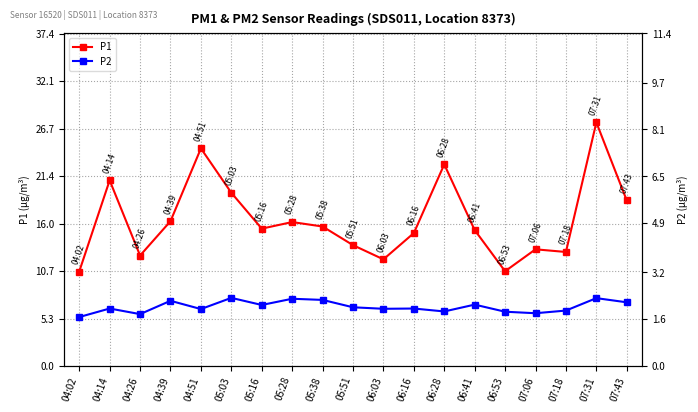

Reading left to right, transcribe all the data shown in this chart.

P1: 04:02=10.6	04:14=20.9	04:26=12.4	04:39=16.3	04:51=24.5	05:03=19.5	05:16=15.4	05:28=16.2	05:38=15.7	05:51=13.6	06:03=12.0	06:16=14.9	06:28=22.7	06:41=15.3	06:53=10.6	07:06=13.1	07:18=12.8	07:31=27.4	07:43=18.6
P2: 04:02=5.5	04:14=6.4	04:26=5.8	04:39=7.3	04:51=6.4	05:03=7.6	05:16=6.8	05:28=7.5	05:38=7.4	05:51=6.6	06:03=6.4	06:16=6.4	06:28=6.1	06:41=6.9	06:53=6.1	07:06=5.9	07:18=6.2	07:31=7.6	07:43=7.1